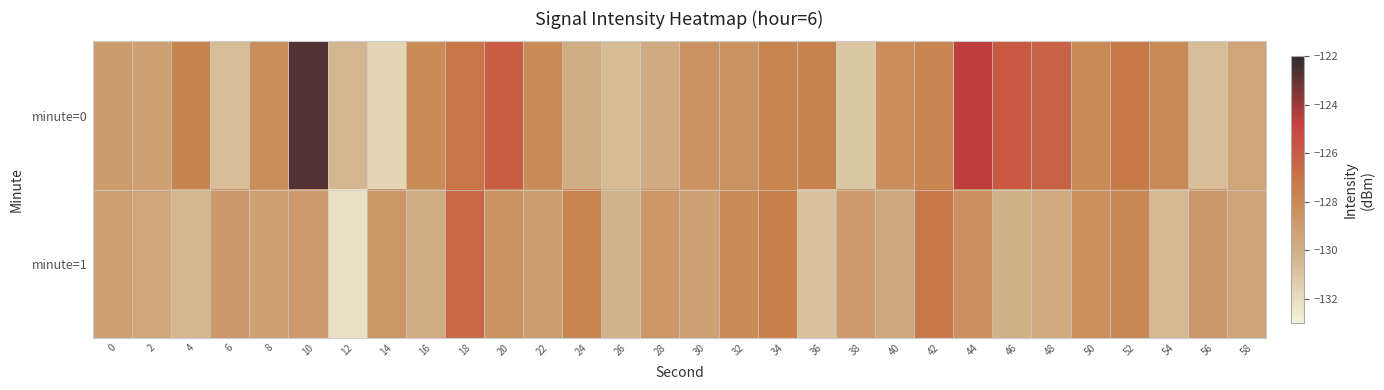

How many data points does each series have?

30